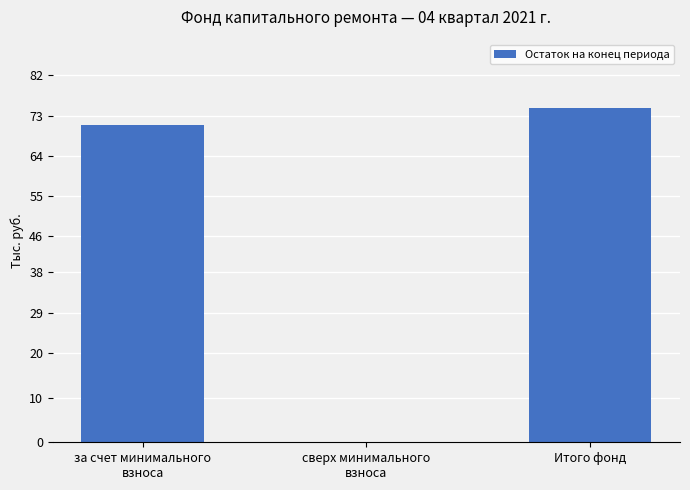

Reading right to left, list all the values displayed in this chart.

Итого фонд=74.8	сверх минимального
взноса=0.0	за счет минимального
взноса=71.0